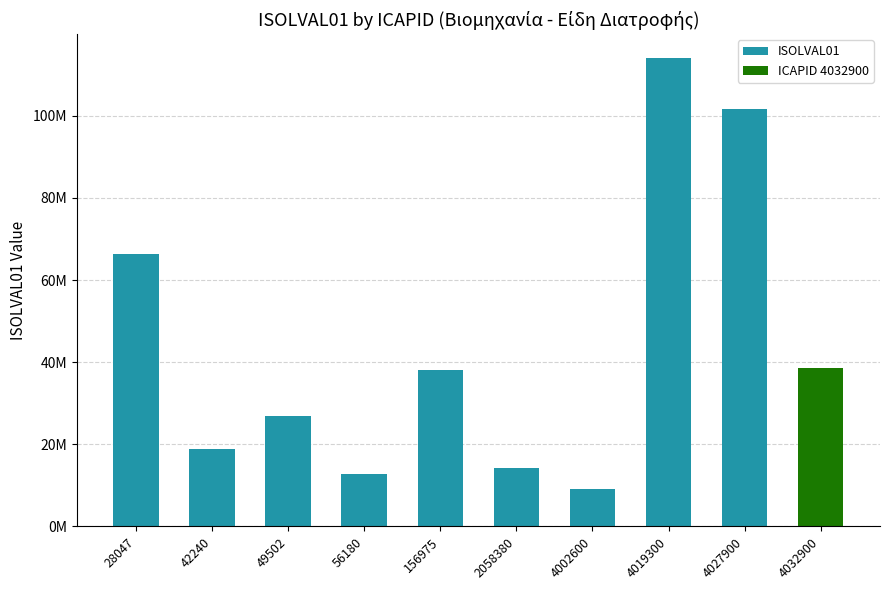

Count the highlight values in the range 0 to 1.

10